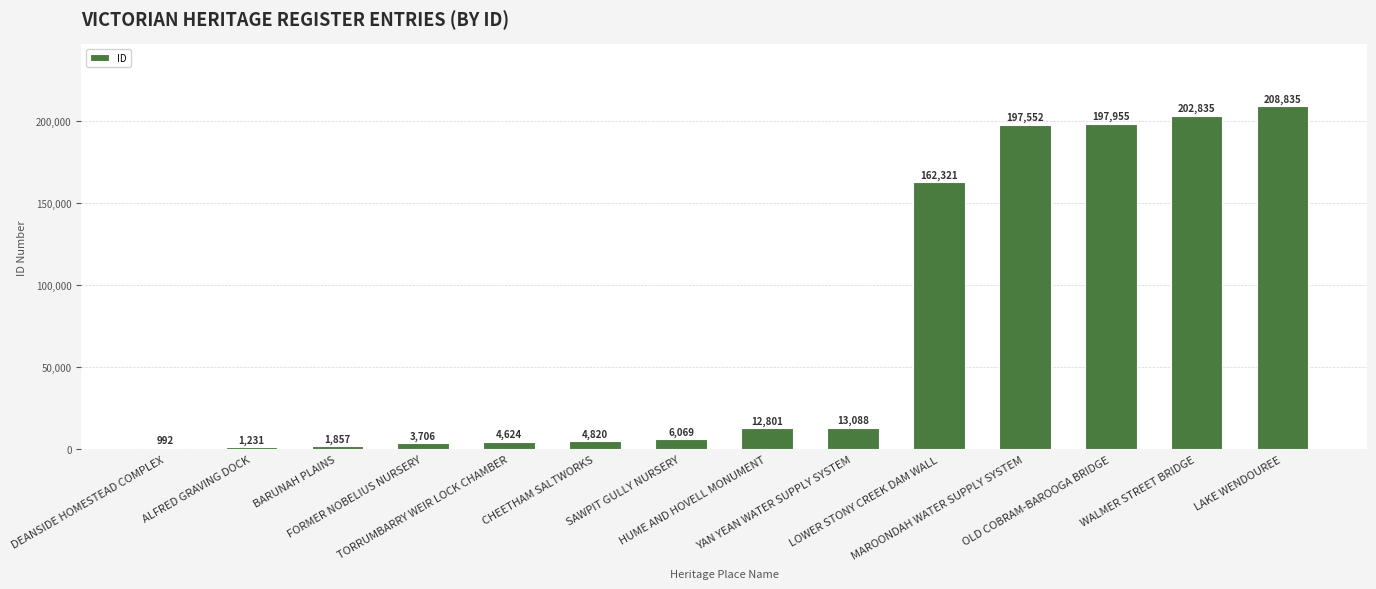

What is the maximum value shown in the chart?

208835